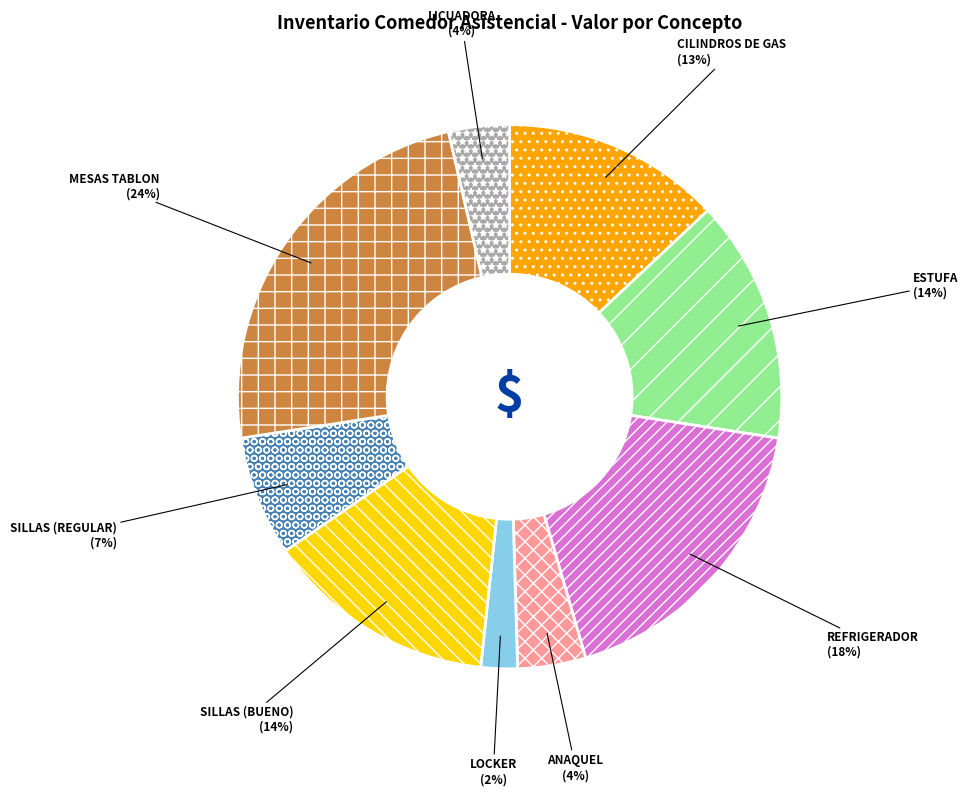

Which slice is the largest?

MESAS TABLON